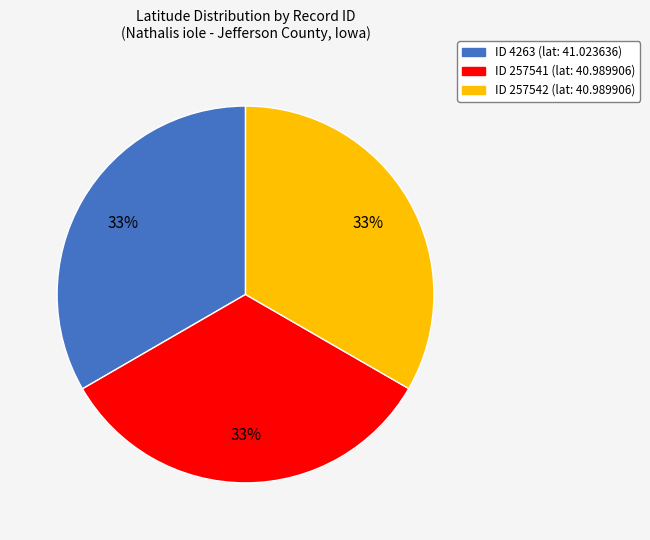

Do ID 257542 and ID 4263 together represent more than half of the pie?

Yes